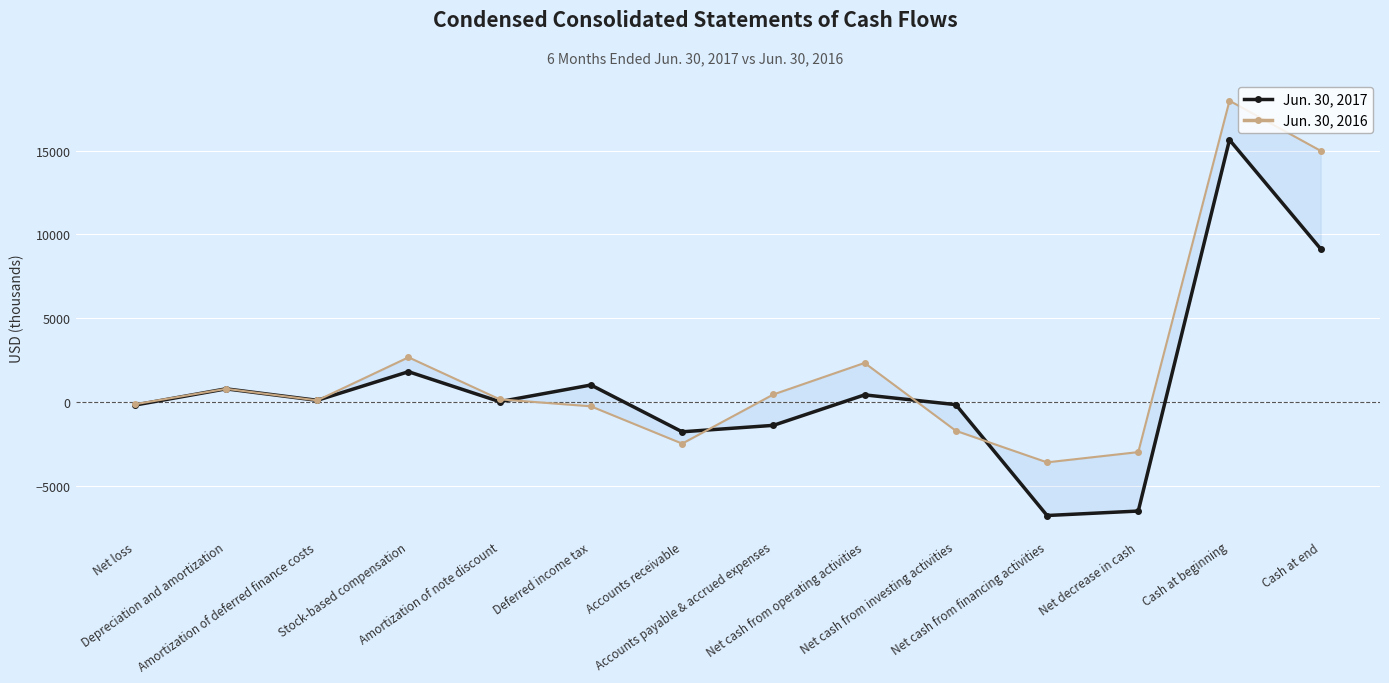

Where is the first local minimum for Jun. 30, 2016?

Amortization of deferred finance costs